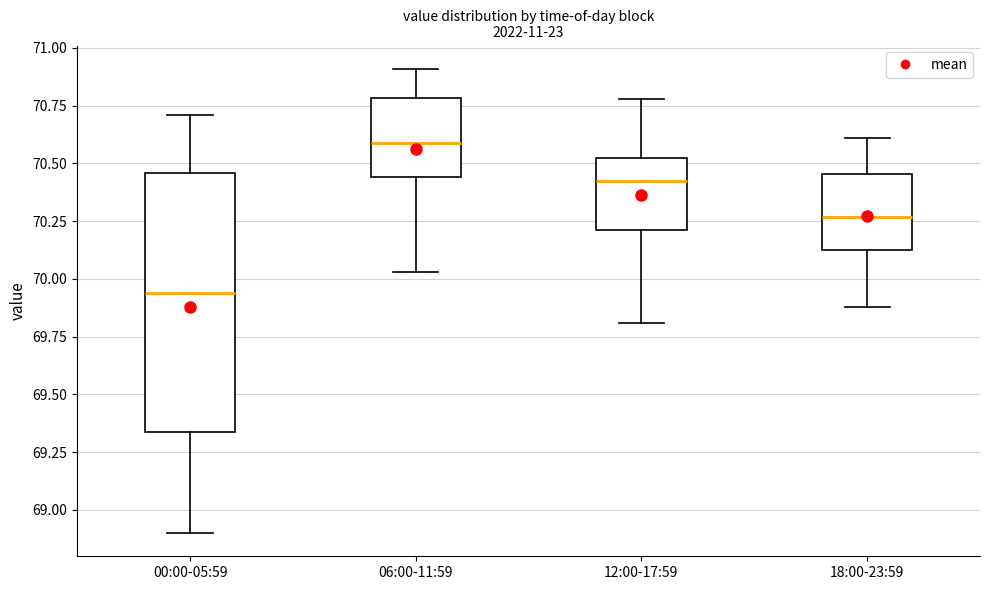

Which box's median line is the highest?

06:00-11:59